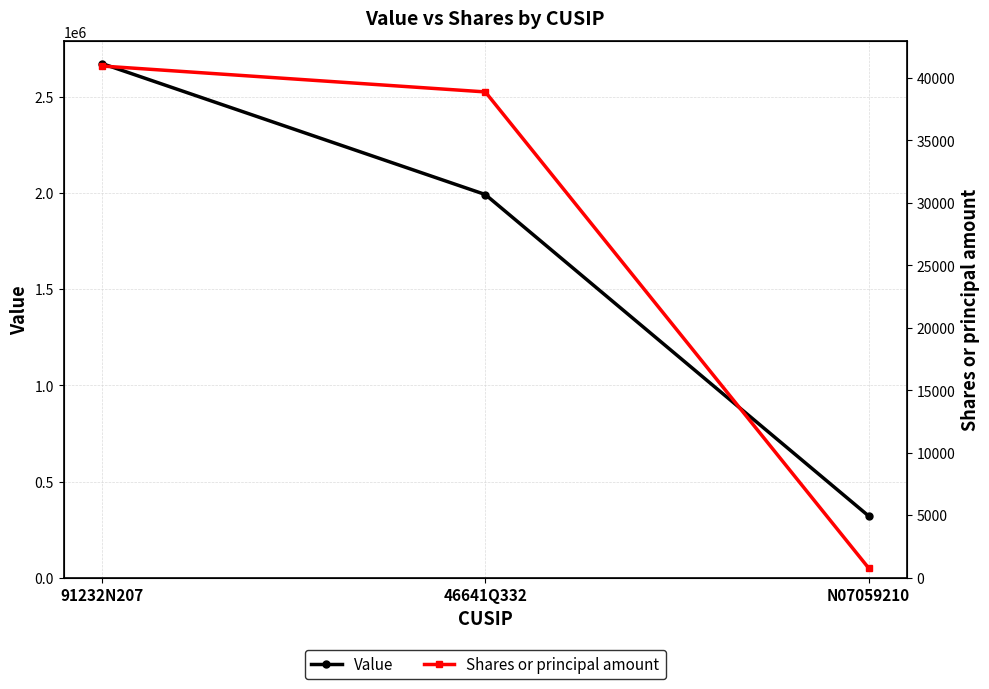

What is the label of the 2nd point from the right?

46641Q332